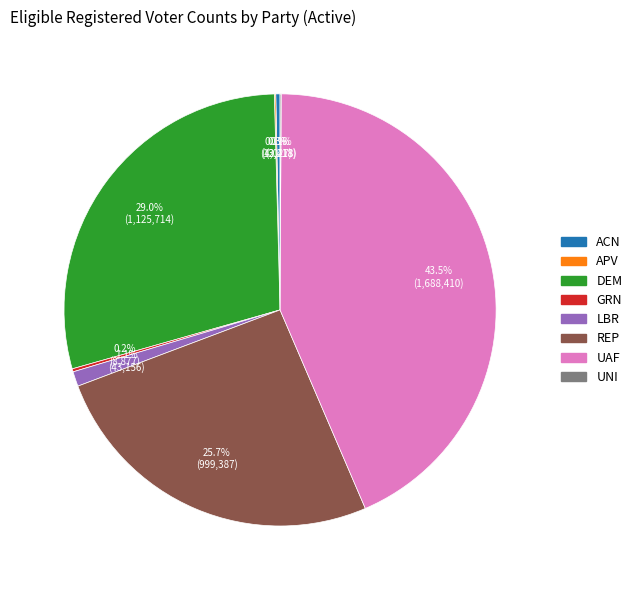

Which category has the biggest portion of the pie?

UAF